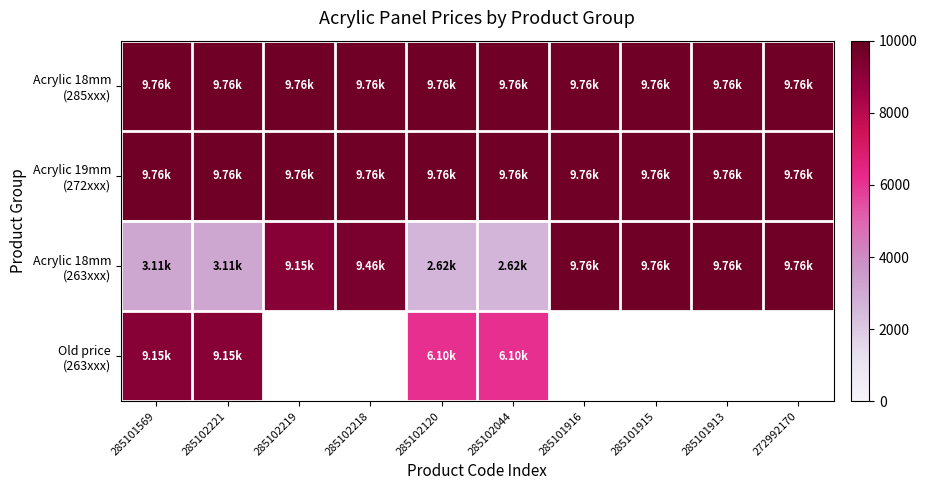

How many data points in Acrylic 18mm (263xxx) are less than 9460?

5